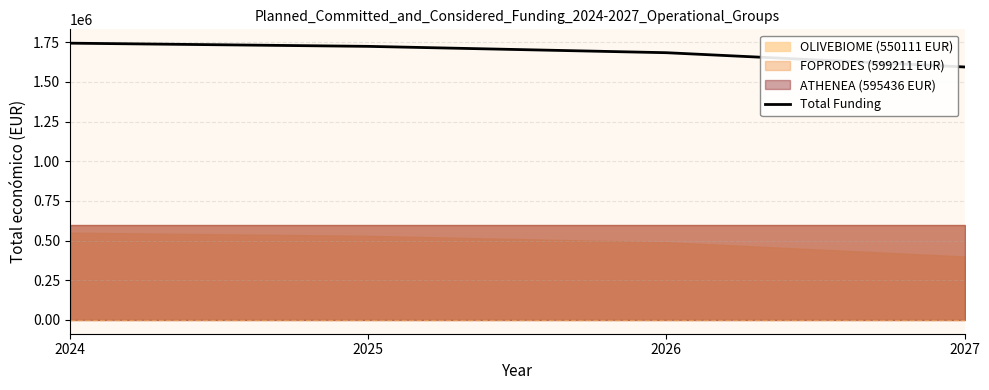

Approximately how many times larger is the value at 2027 compared to 2026?

0.9